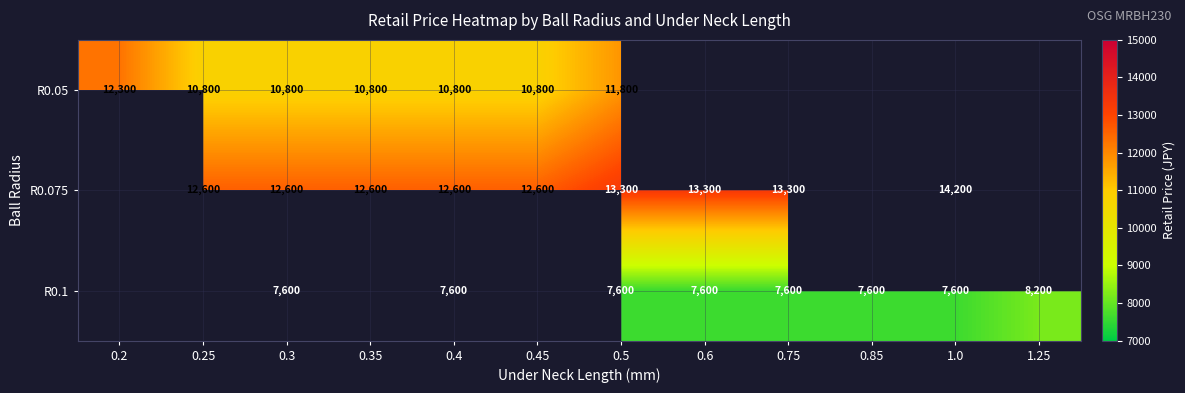

The value of R0.1 at 0.5 is 7600. True or false?

True